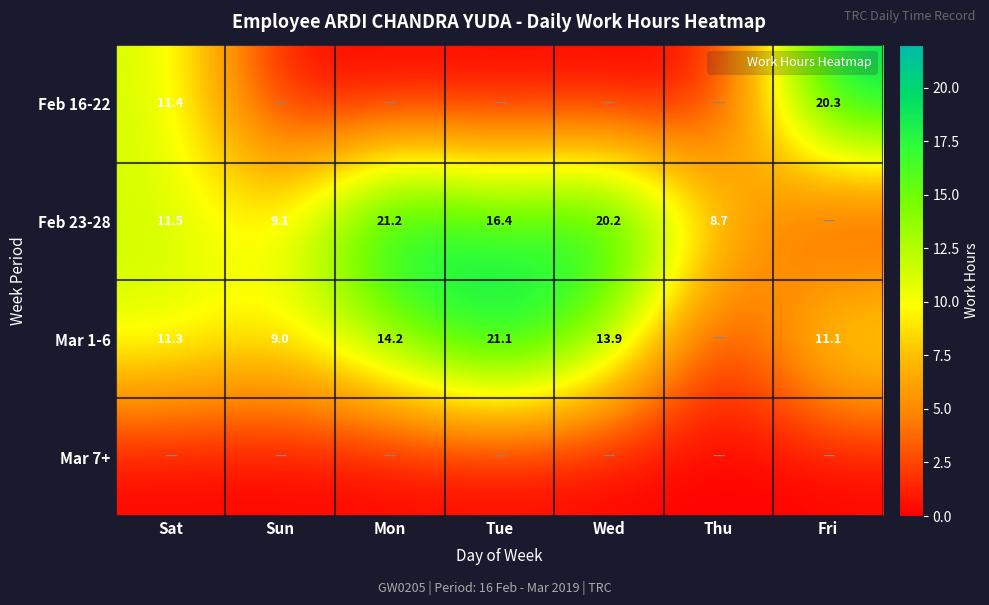

How many values in Feb 16-22 are above zero?

2